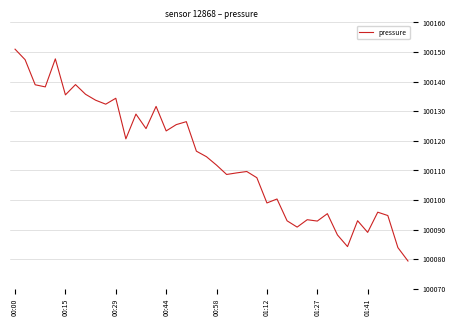

What is the difference between the second highest and minimum values?

68.3